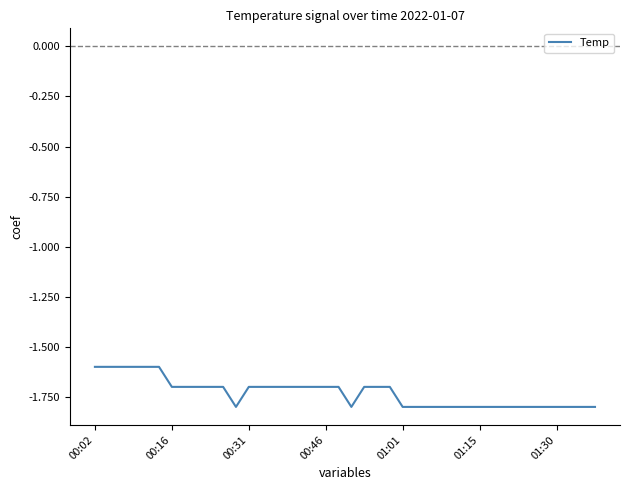

What is the maximum value shown in the chart?

-1.6